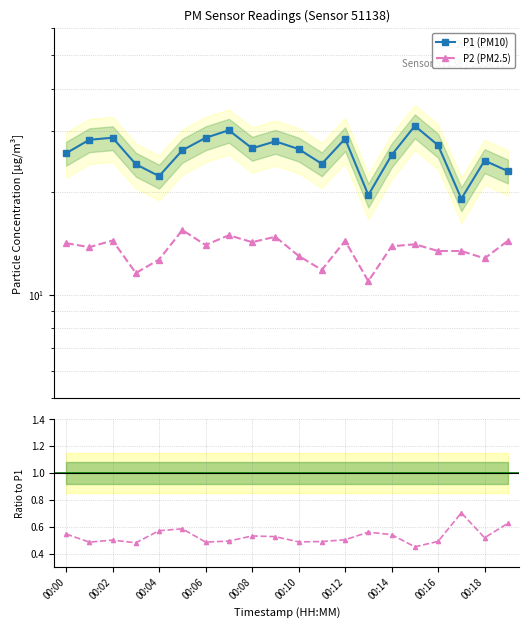

What is the maximum value shown in the chart?

31.1